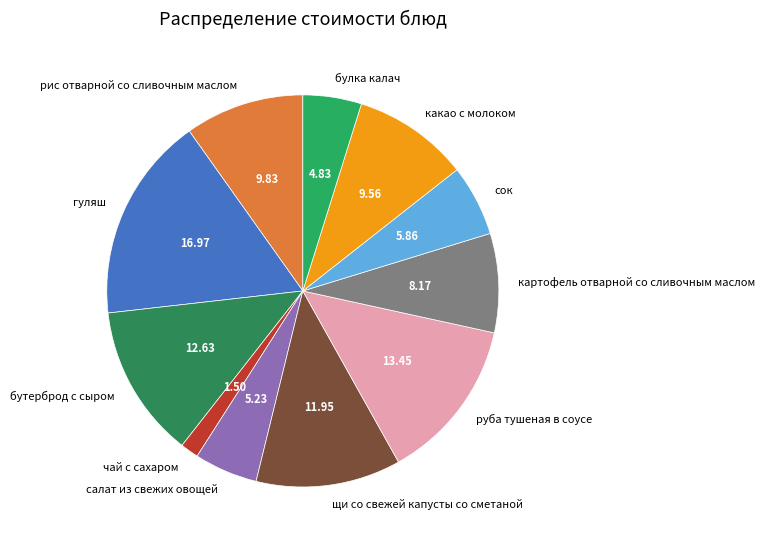

Does булка калач represent more than half of the total?

No